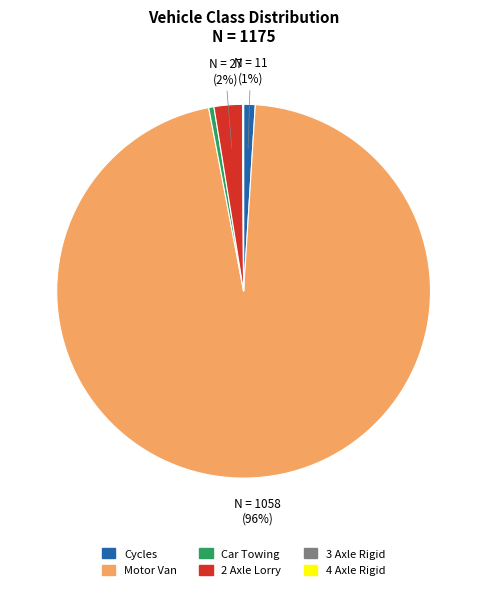

Is Motor Van the majority of the pie?

Yes